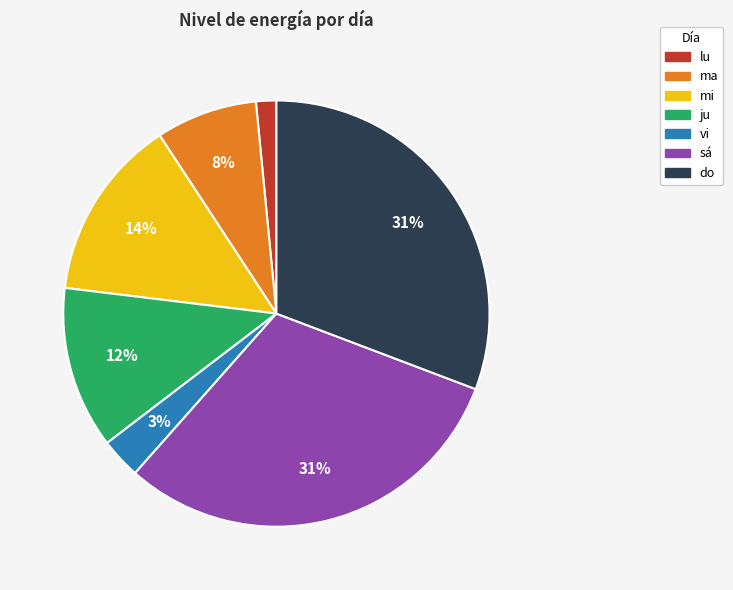

To the nearest percent, what portion does ma represent?

8%